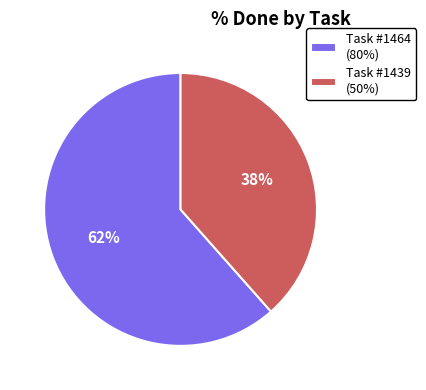

What percentage is the Task #1439 (50%) slice, to the nearest percent?

38%